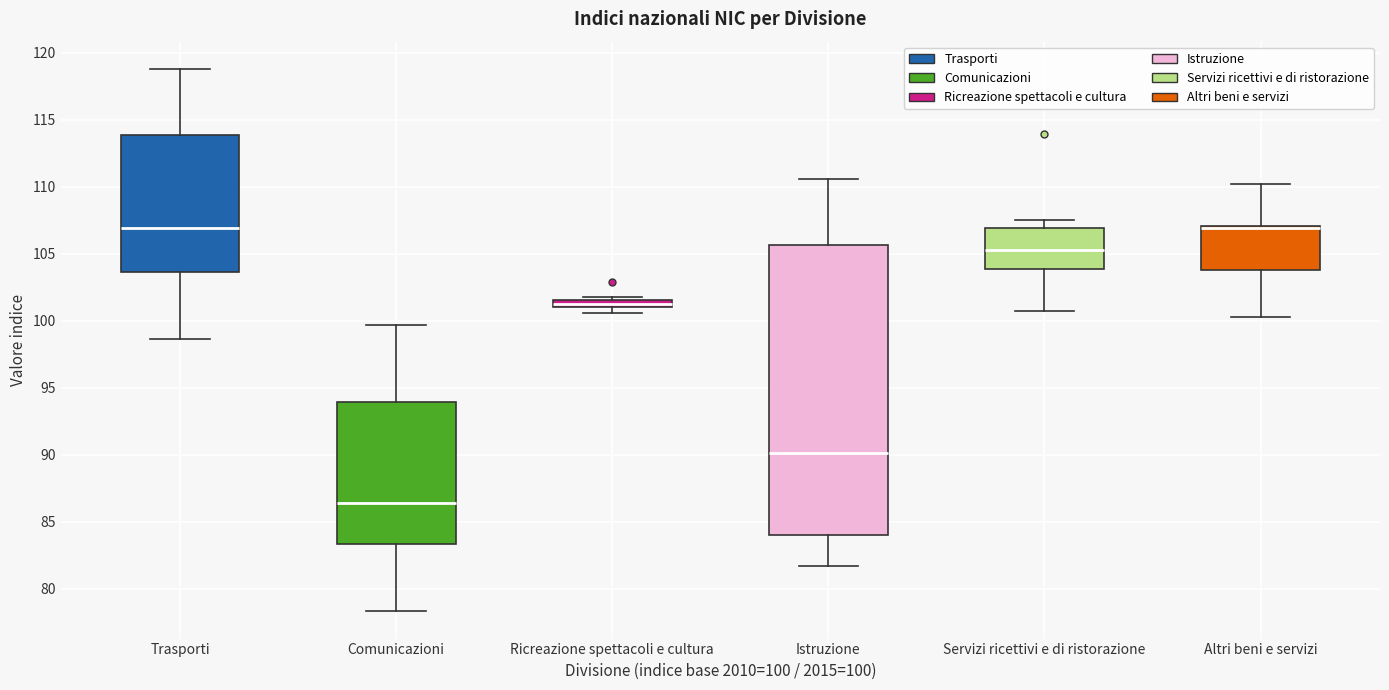

Which box is the tallest, from its lower edge to its upper edge?

Istruzione